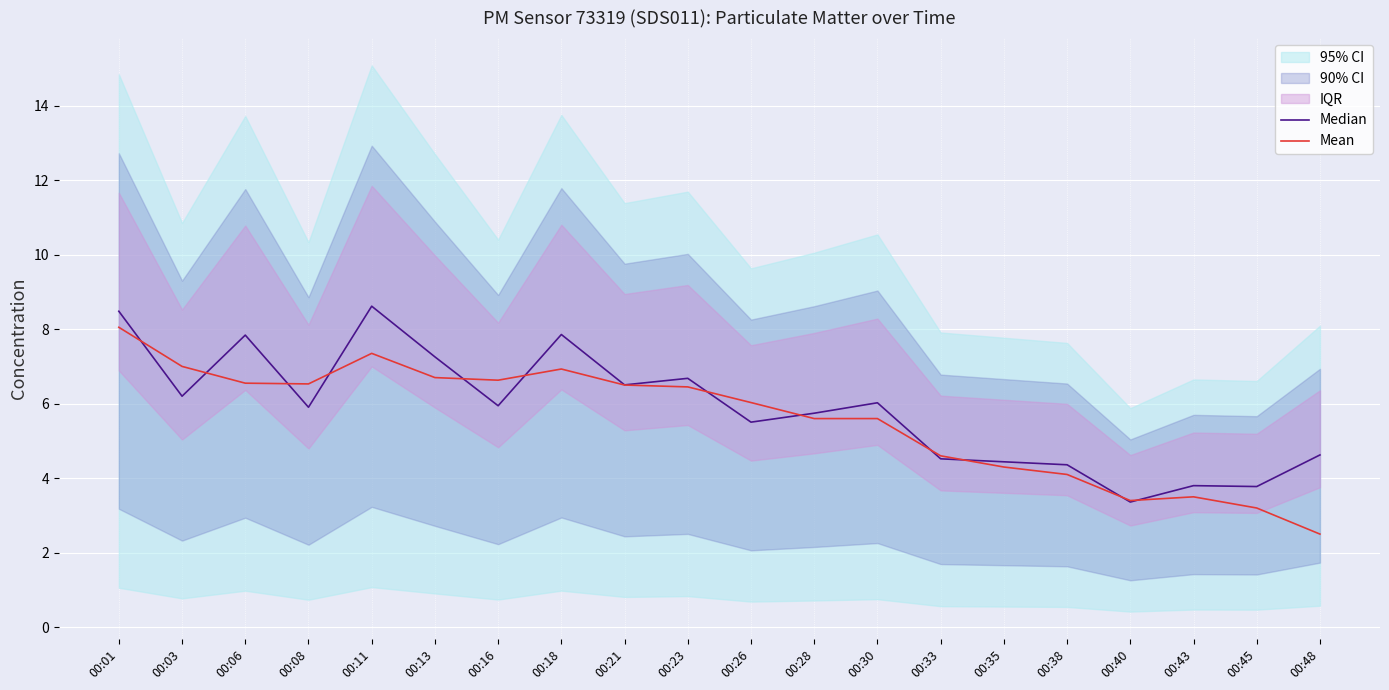

Reading left to right, list all the values displayed in this chart.

Median: 00:01=8.5	00:03=6.2	00:06=7.8	00:08=5.9	00:11=8.6	00:13=7.3	00:16=5.9	00:18=7.9	00:21=6.5	00:23=6.7	00:26=5.5	00:28=5.7	00:30=6.0	00:33=4.5	00:35=4.4	00:38=4.4	00:40=3.4	00:43=3.8	00:45=3.8	00:48=4.6
Mean: 00:01=8.1	00:03=7.0	00:06=6.5	00:08=6.5	00:11=7.3	00:13=6.7	00:16=6.6	00:18=6.9	00:21=6.5	00:23=6.5	00:26=6.0	00:28=5.6	00:30=5.6	00:33=4.6	00:35=4.3	00:38=4.1	00:40=3.4	00:43=3.5	00:45=3.2	00:48=2.5